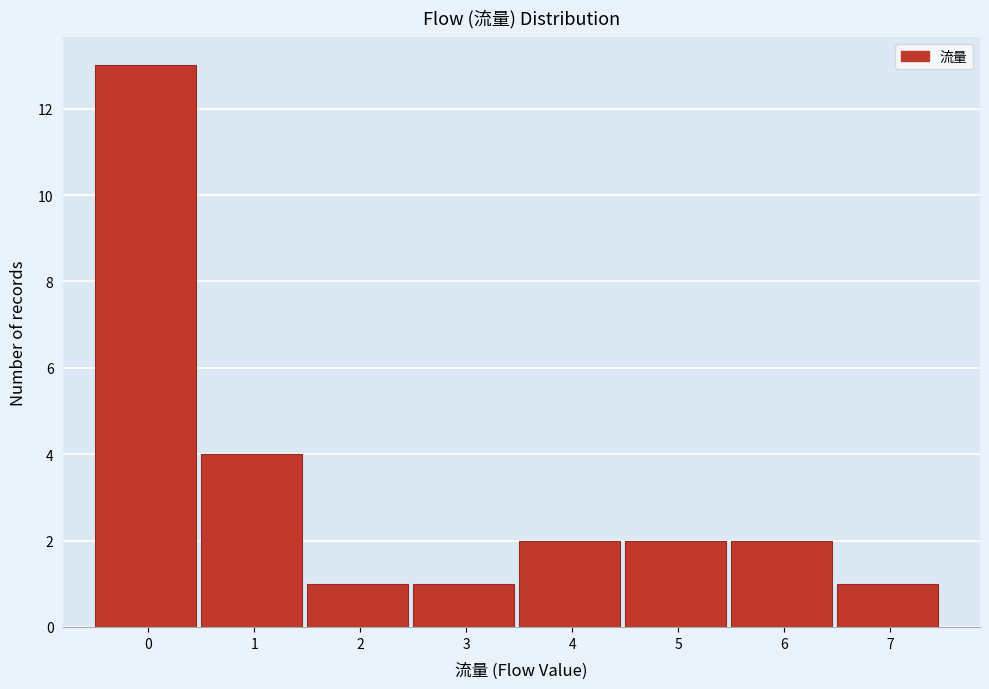

Reading right to left, extract all data points from this chart.

1	2	2	2	1	1	4	13